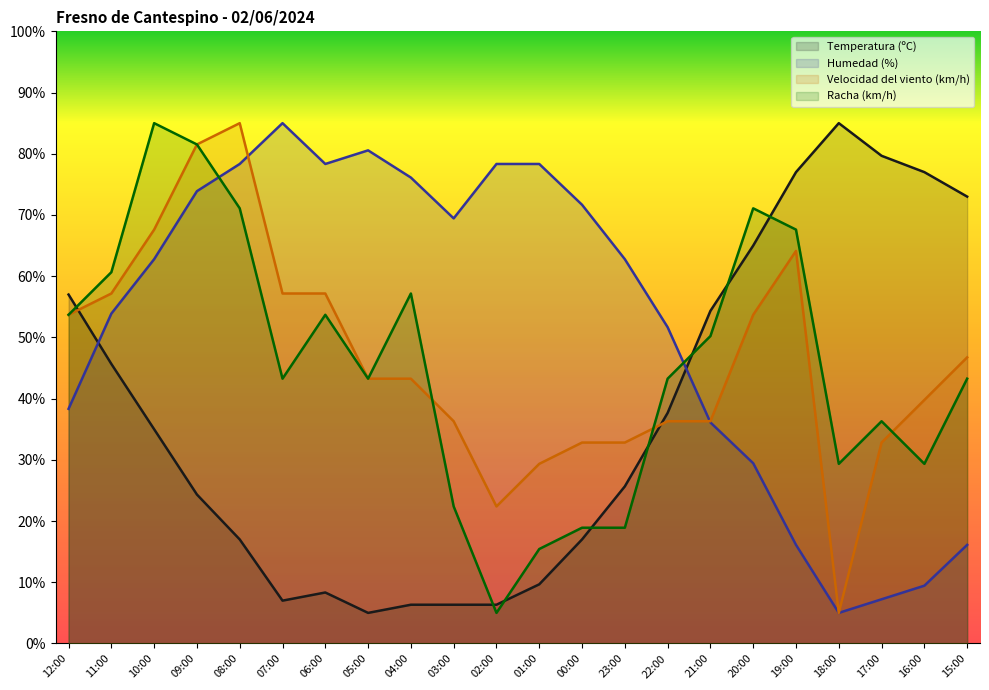

At 07:00, list the series in order from smallest to largest.

Temperatura (ºC), Racha (km/h), Velocidad del viento (km/h), Humedad (%)